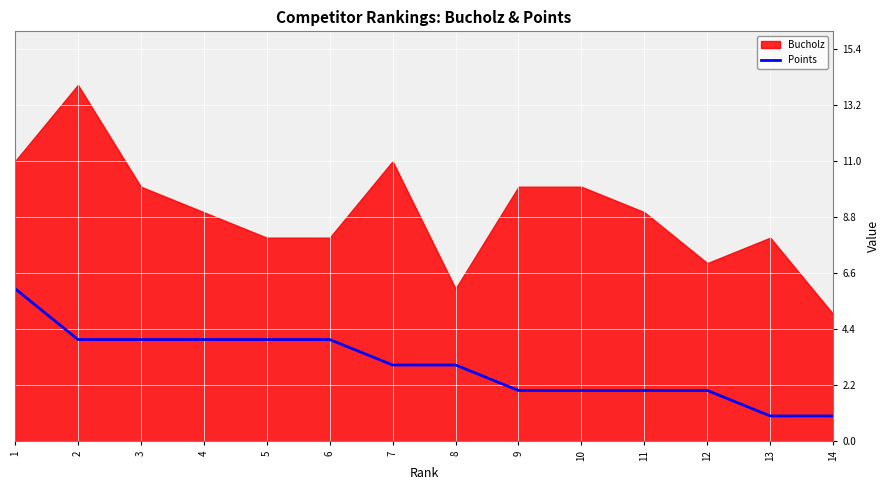

What is the difference between the values at 4 and 12?

2